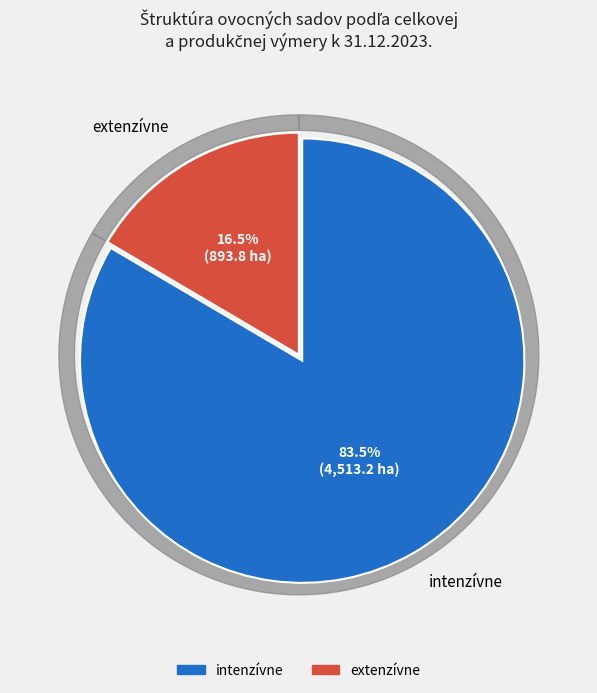

What portion of the pie excludes intenzívne?

16.5%